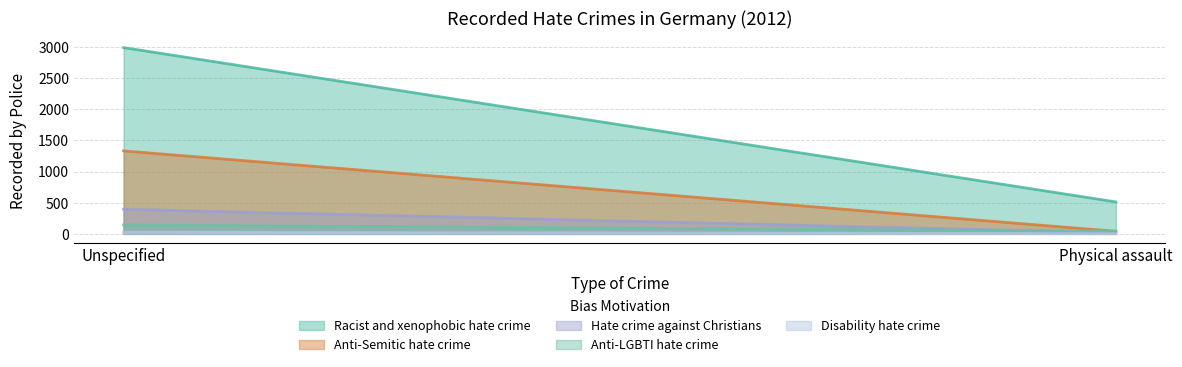

What is the difference between the highest and lowest values at Unspecified?

2966